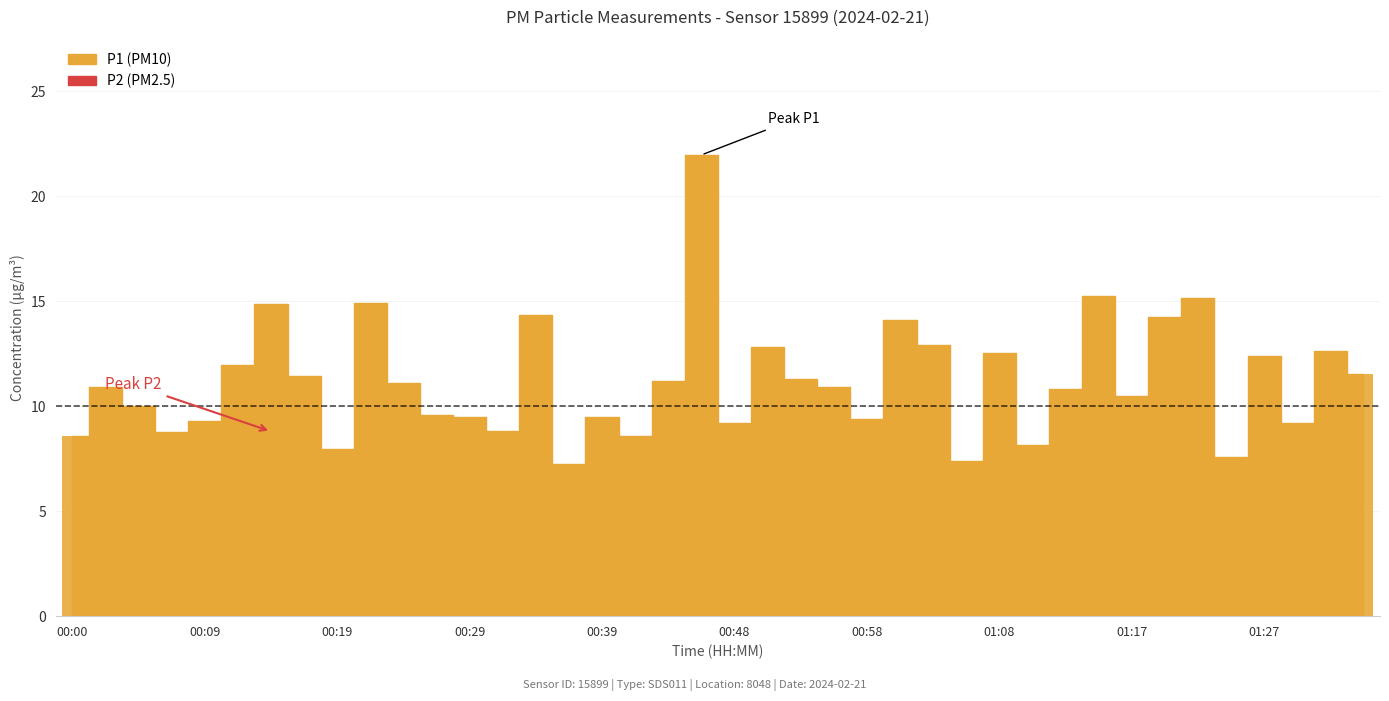

How many data points does each series have?

40